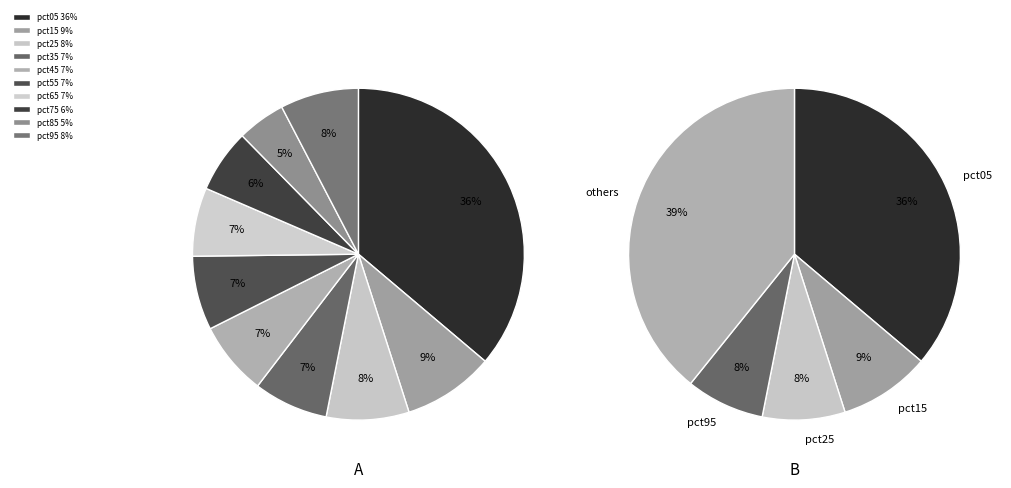

What percentage is the pct95 slice, to the nearest percent?

8%